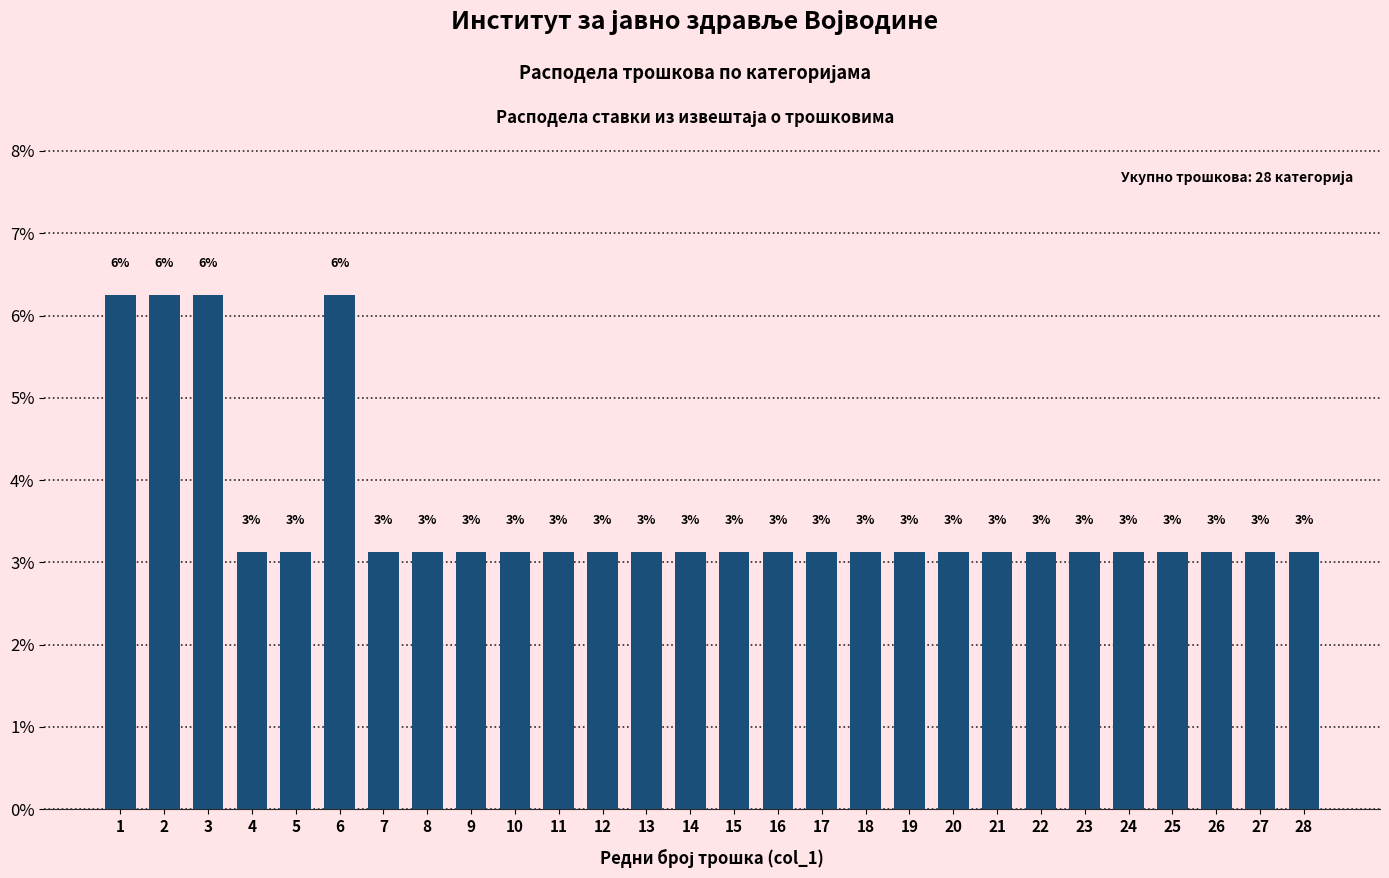

Are the bars horizontal?

No